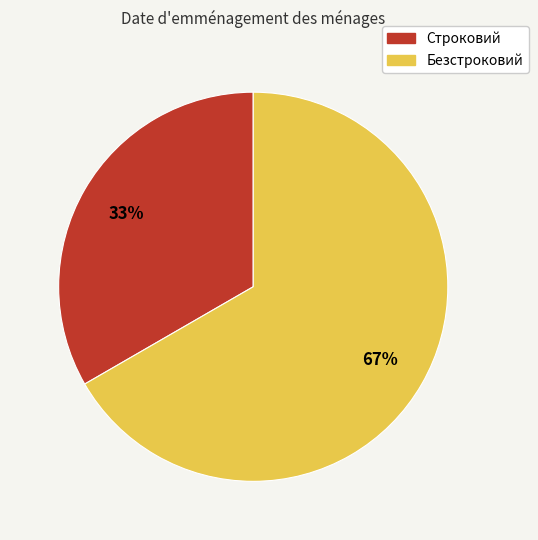

Count the number of slices in the pie.

2